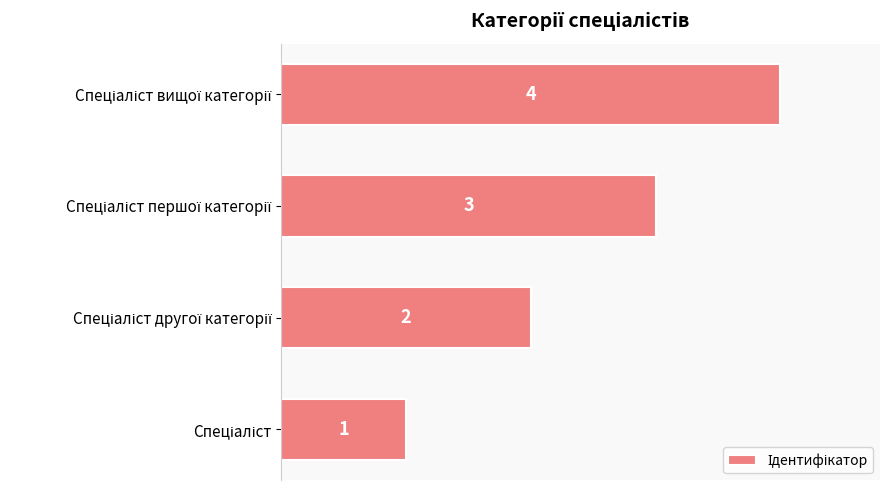

What is the greatest value displayed?

4